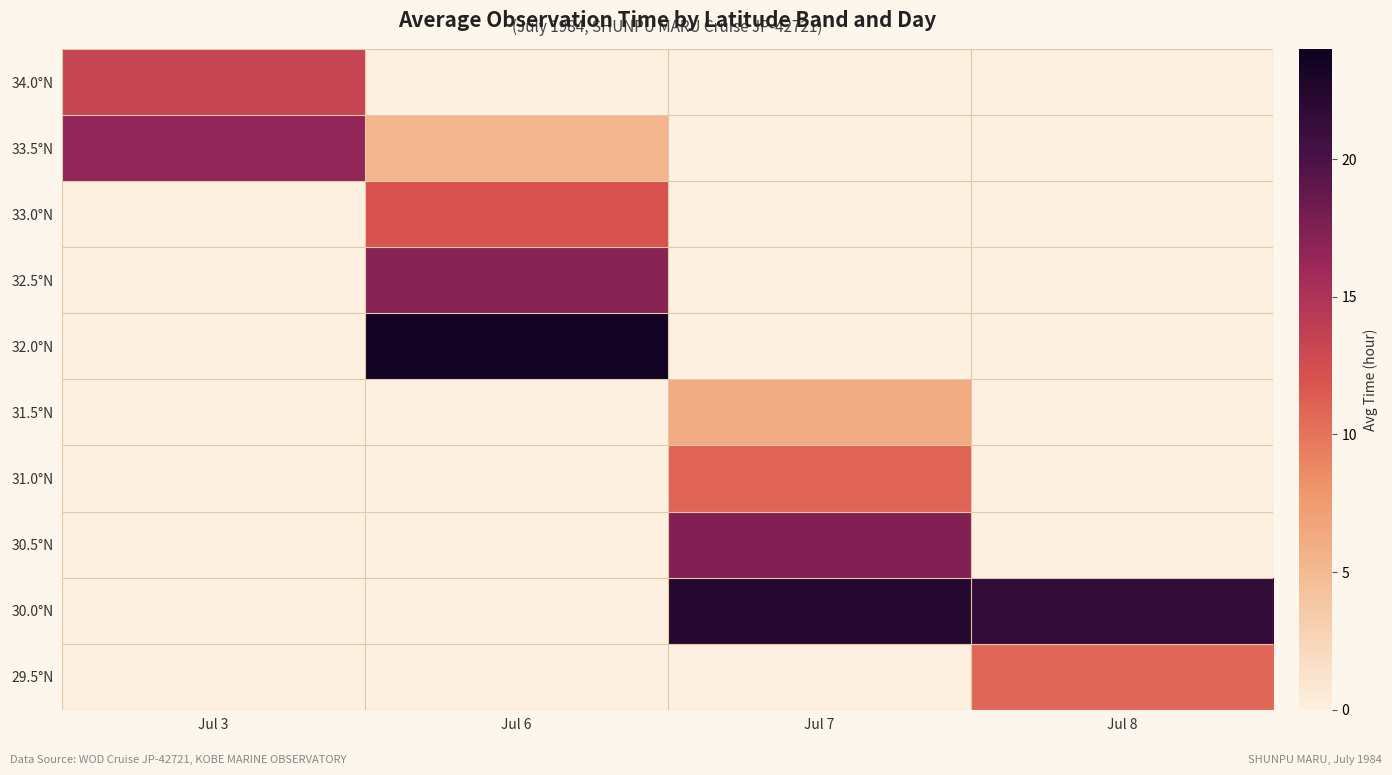

Which label corresponds to the largest value in the chart?

Jul 6